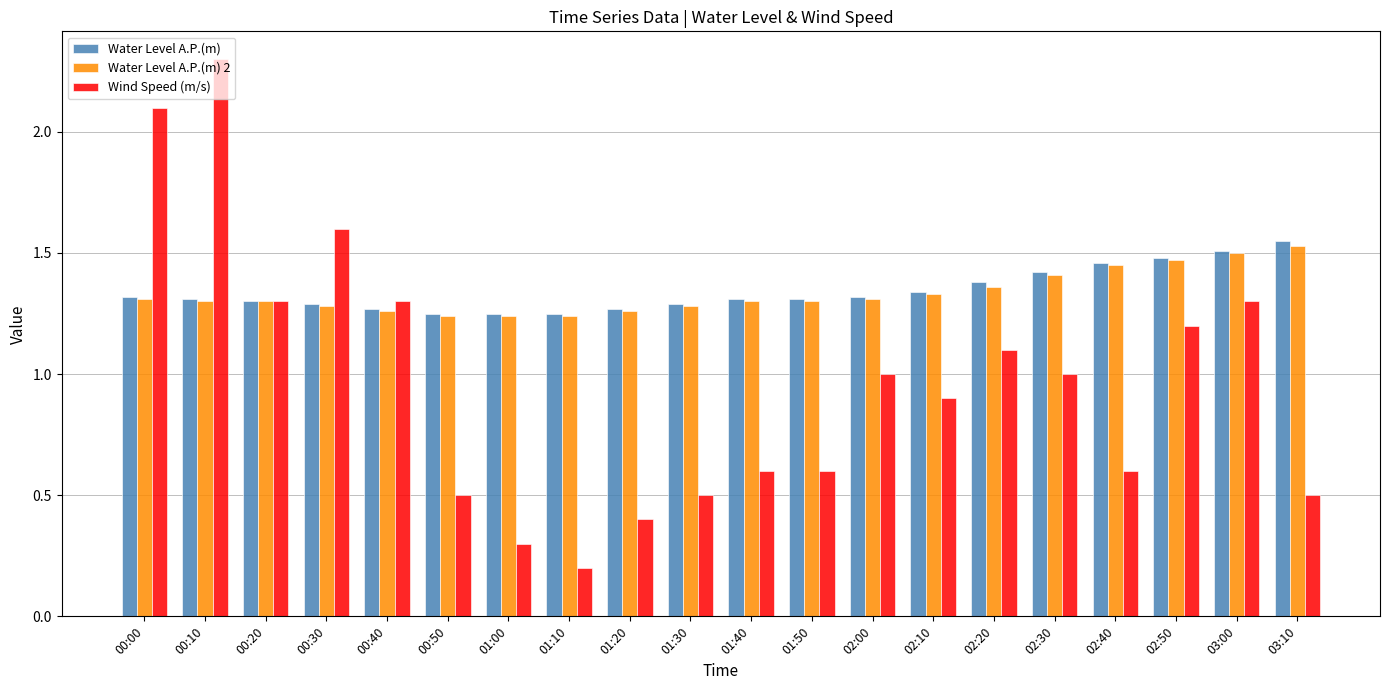

At which category is the sum across all series the highest?

00:10